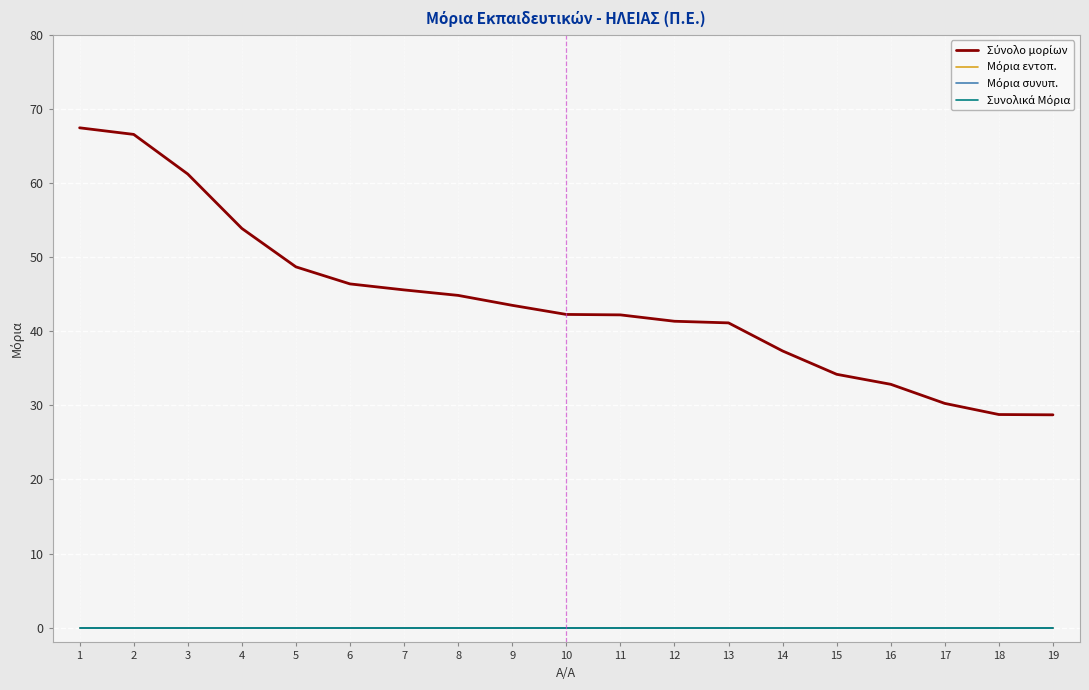

Which series changed the most between 3 and 4?

Σύνολο μορίων